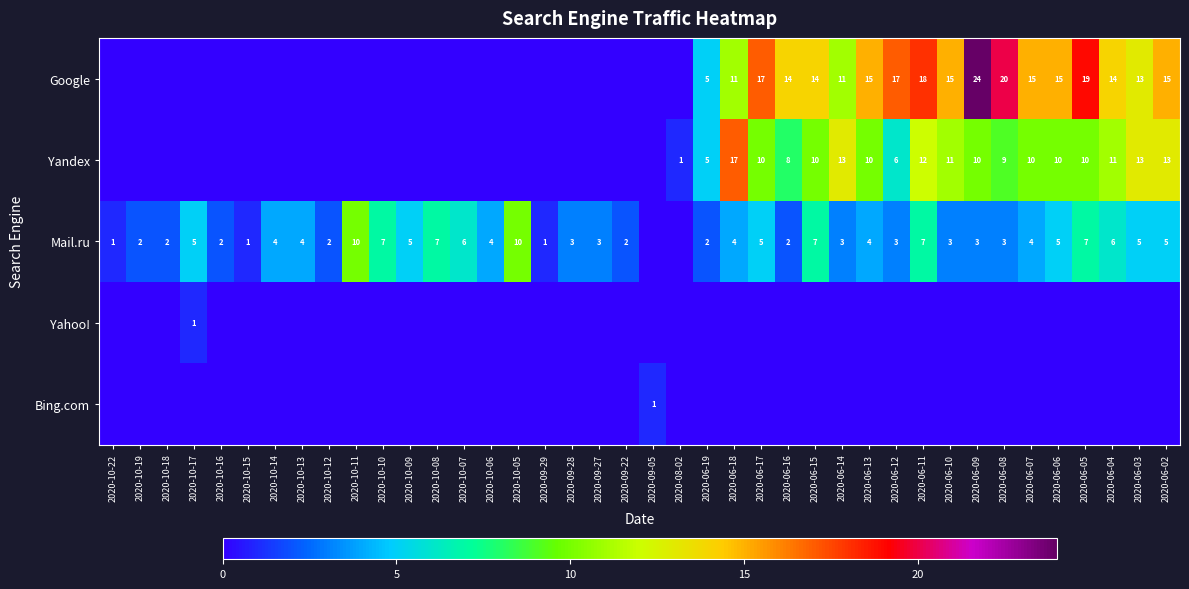

The Mail.ru series shows 2 at 2020-09-22. True or false?

True